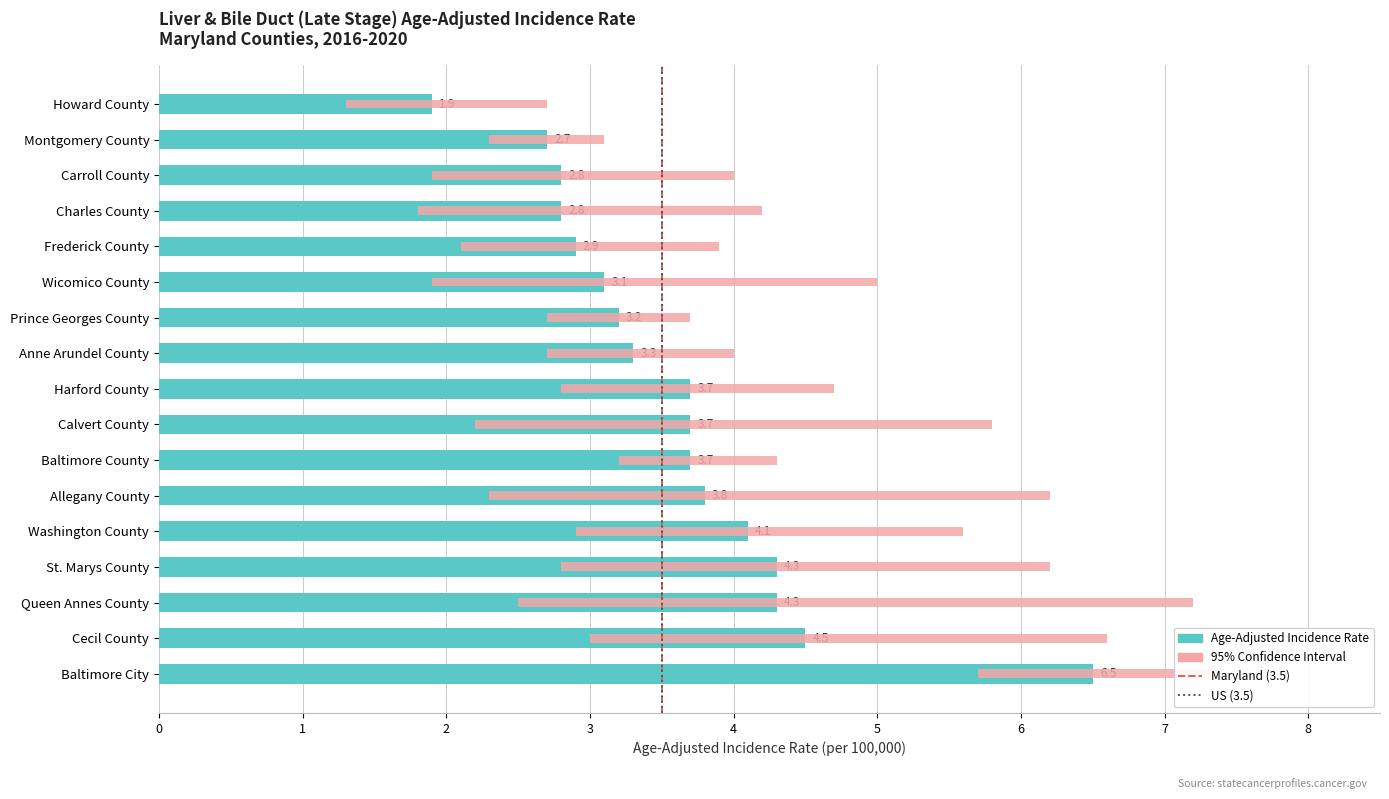

At how many categories does at least one series exceed 7?

2